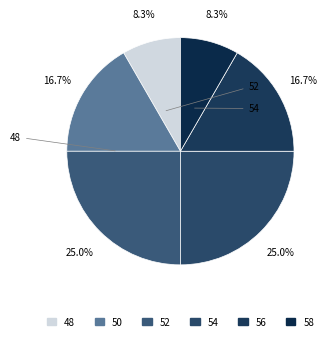

To the nearest percent, what is the difference between the largest and smallest slice percentages?

17%